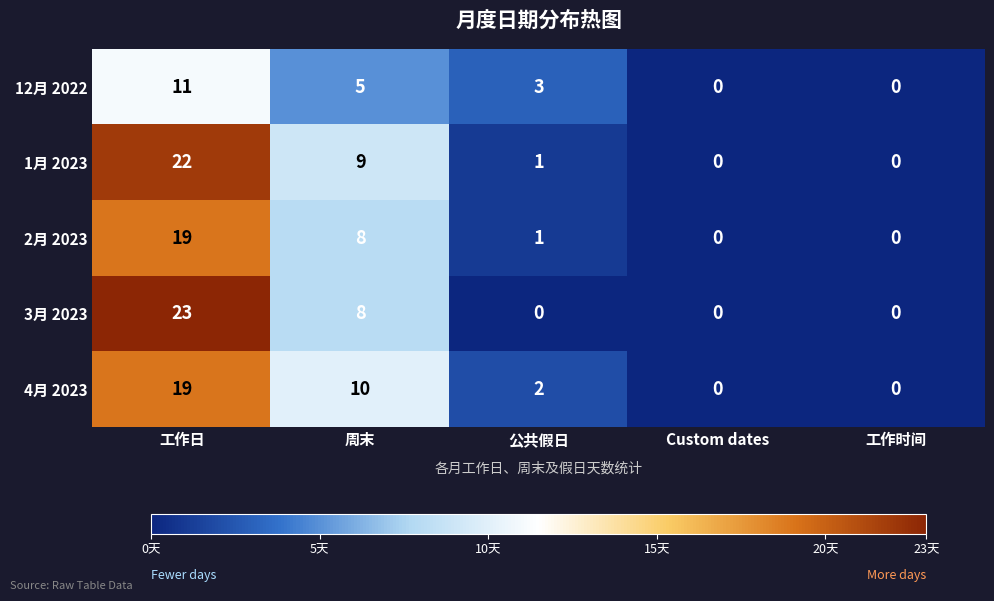

At which category is the sum across all series the highest?

工作日